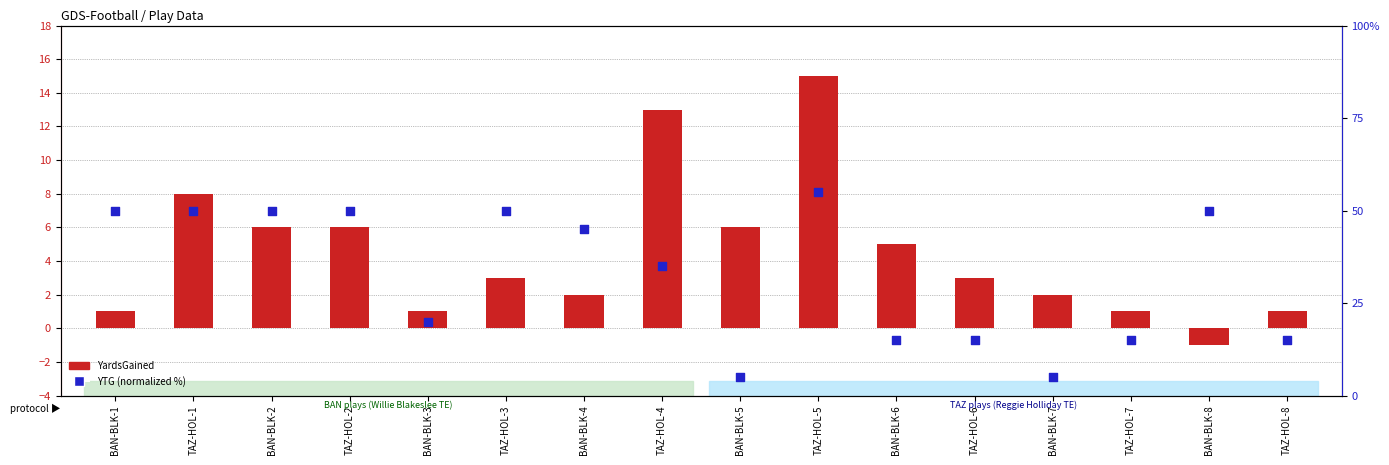

Which series has the largest total across all categories?

YTG (normalized %)